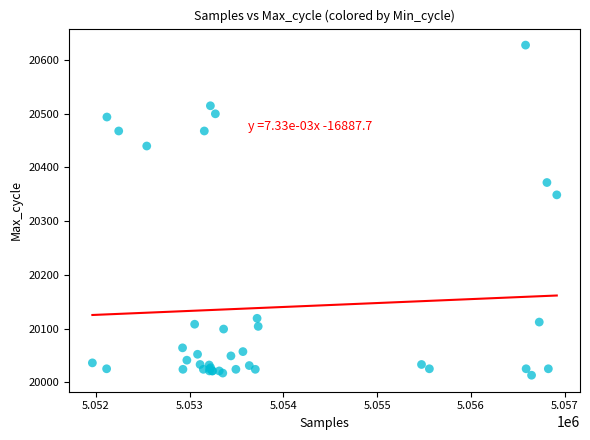

What Y value in the scatter plot is closest to 20320?

20349